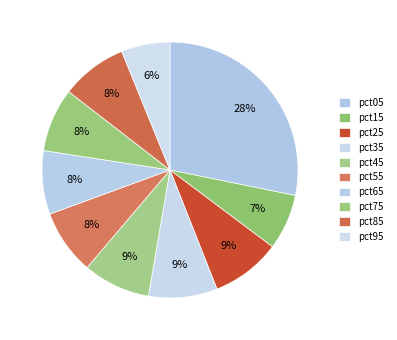

Does any single category account for the majority?

No